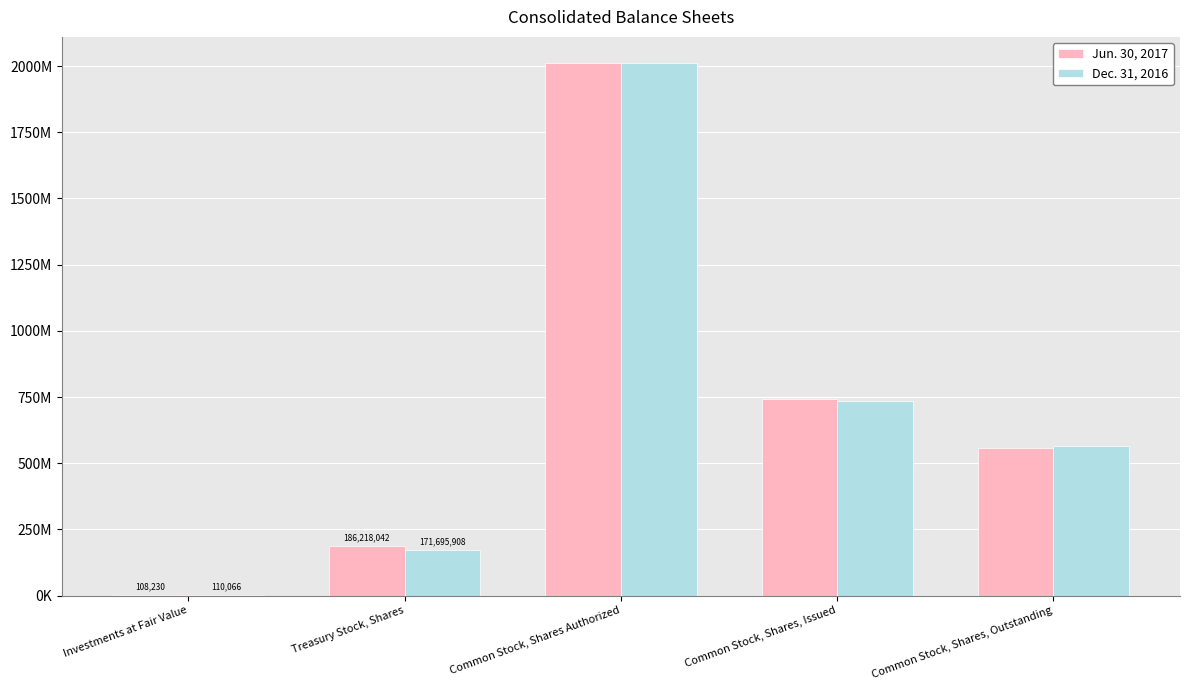

What is the total value across all series at Common Stock, Shares Authorized?

4020000000